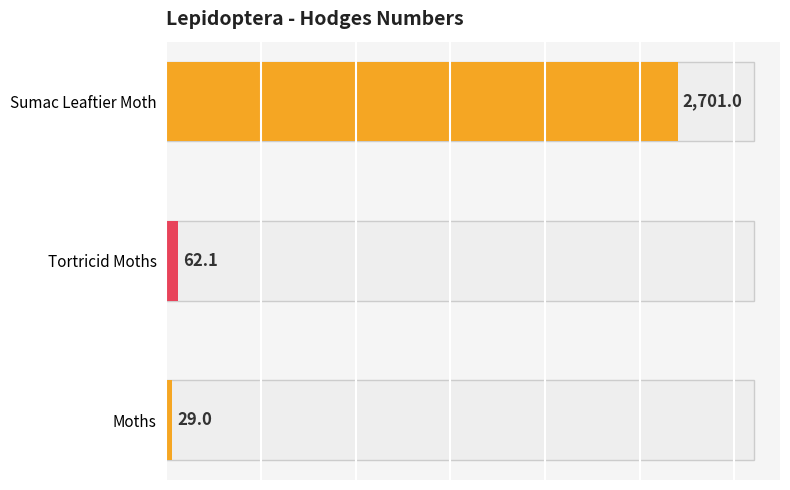

List the labels in order of value, largest first.

Sumac Leaftier Moth, Tortricid Moths, Moths